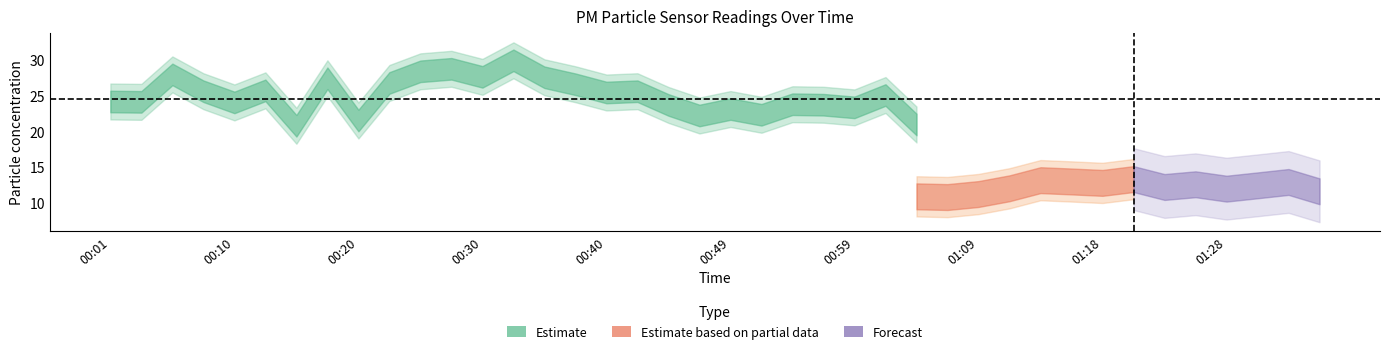

True or false: P2 has a value of 18.2 at 01:33.

False